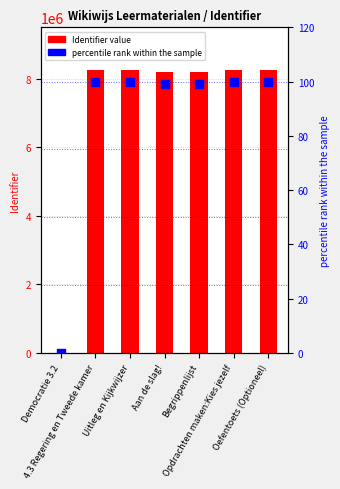

Between Uitleg en Kijkwijzer and 4.3 Regering en Tweede kamer, which is larger?

Uitleg en Kijkwijzer